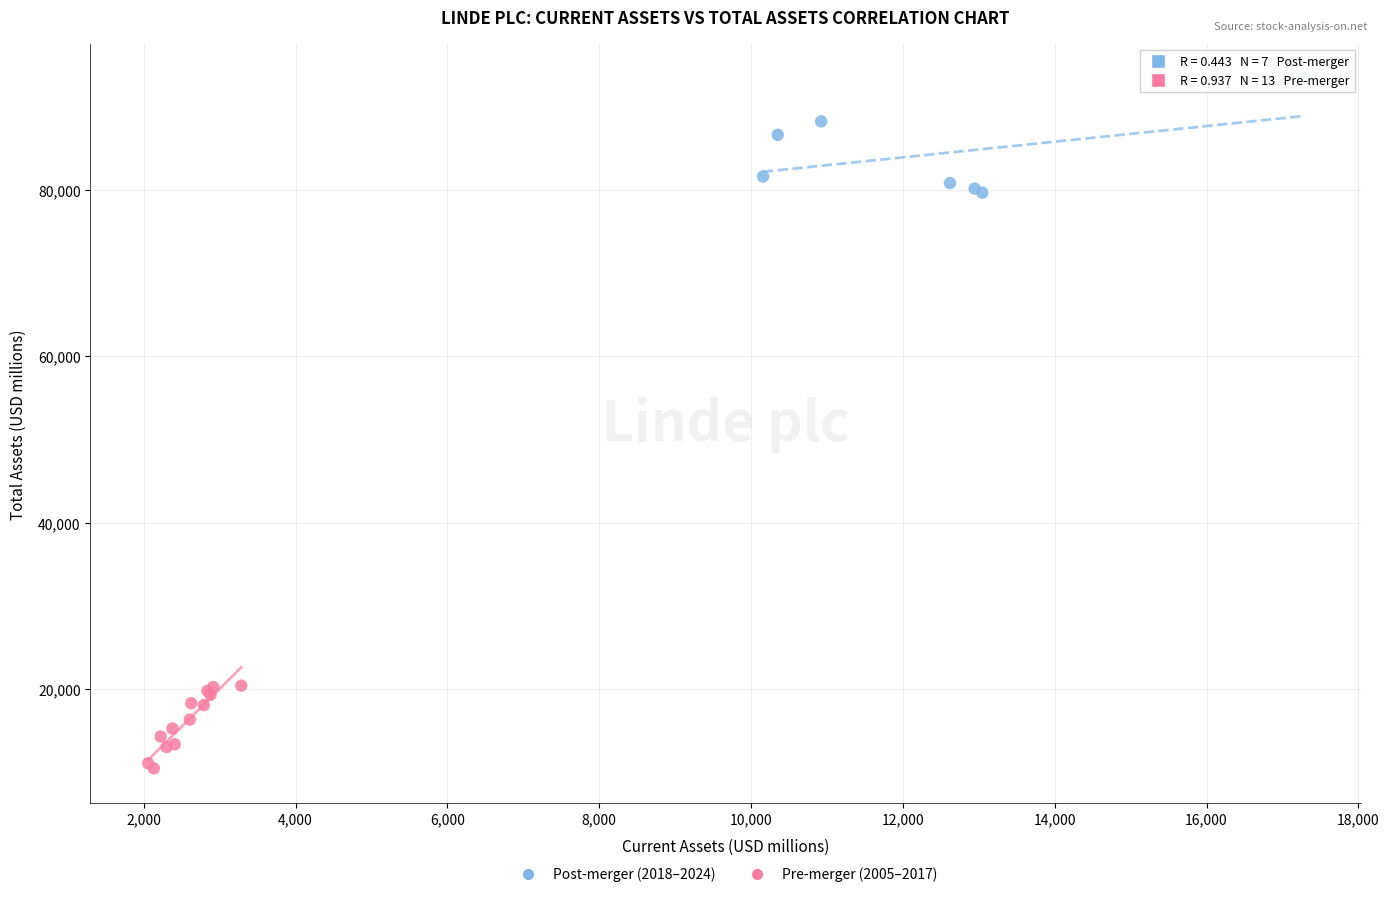

Which series reaches the maximum Y coordinate?

Post-merger (2018–2024)